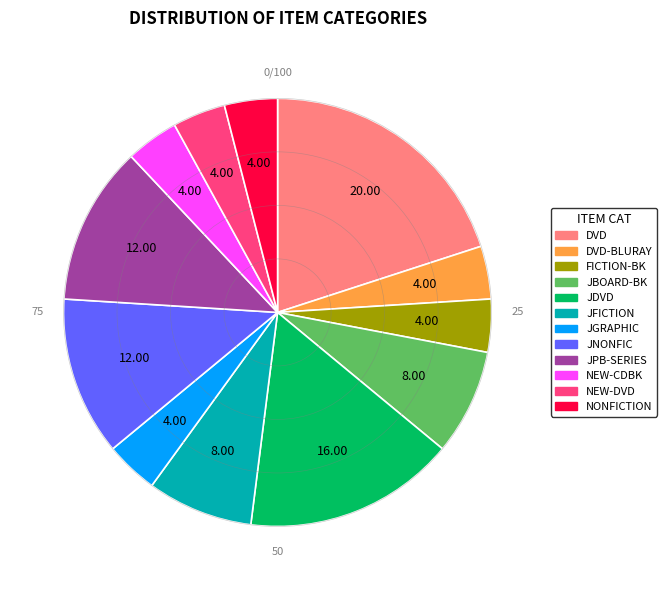

Is there a majority slice in this chart?

No